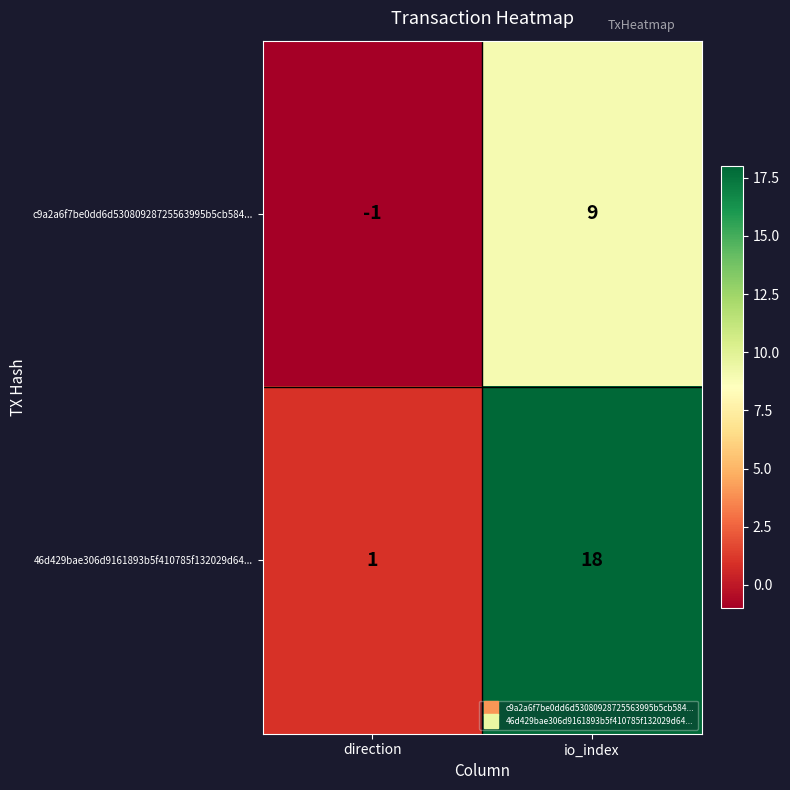

Reading left to right, extract all data points from this chart.

c9a2a6f7be0dd6d53080928725563995b5cb584...: direction=-1	io_index=9
46d429bae306d9161893b5f410785f132029d64...: direction=1	io_index=18